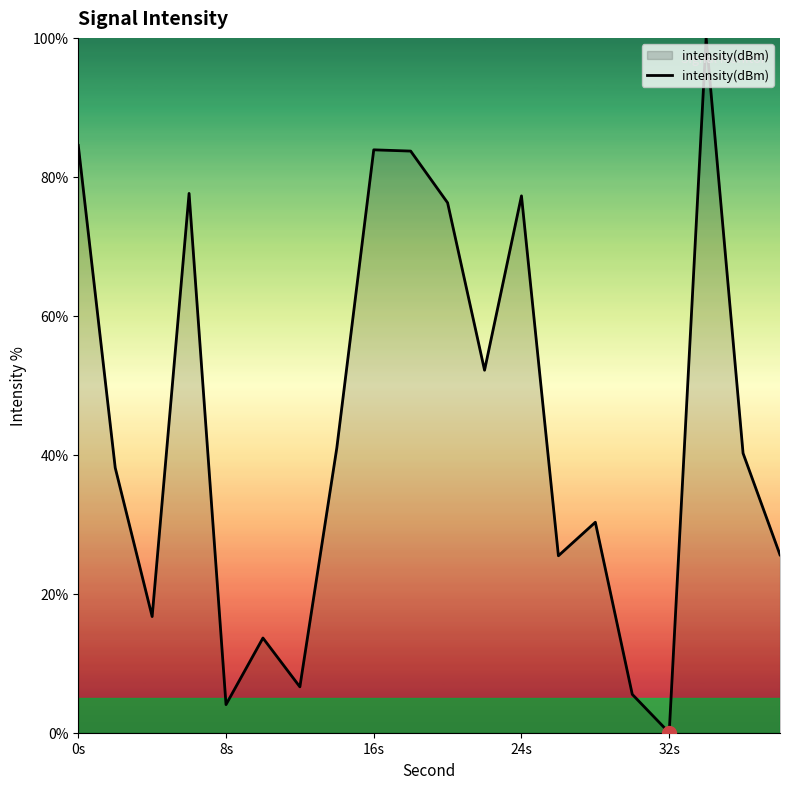

What is the maximum value shown in the chart?

100.0